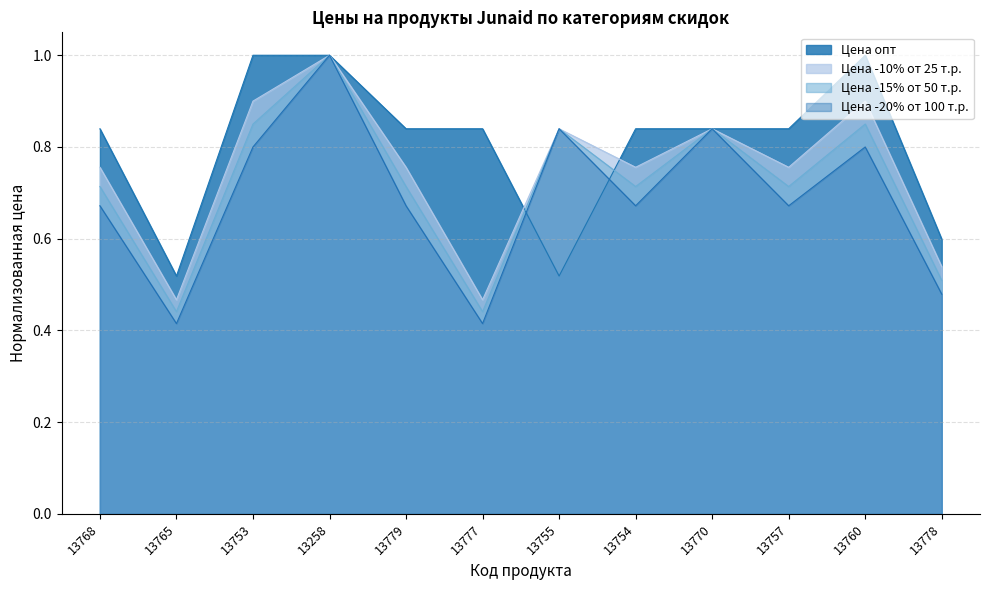

Reading left to right, what are all the values shown in this chart?

Цена опт: 13768=0.8	13765=0.5	13753=1.0	13258=1.0	13779=0.8	13777=0.8	13755=0.5	13754=0.8	13770=0.8	13757=0.8	13760=1.0	13778=0.6
Цена -10% от 25 т.р.: 13768=0.8	13765=0.5	13753=0.9	13258=1.0	13779=0.8	13777=0.5	13755=0.8	13754=0.8	13770=0.8	13757=0.8	13760=0.9	13778=0.5
Цена -15% от 50 т.р.: 13768=0.7	13765=0.4	13753=0.8	13258=1.0	13779=0.7	13777=0.4	13755=0.8	13754=0.7	13770=0.8	13757=0.7	13760=0.8	13778=0.5
Цена -20% от 100 т.р.: 13768=0.7	13765=0.4	13753=0.8	13258=1.0	13779=0.7	13777=0.4	13755=0.8	13754=0.7	13770=0.8	13757=0.7	13760=0.8	13778=0.5